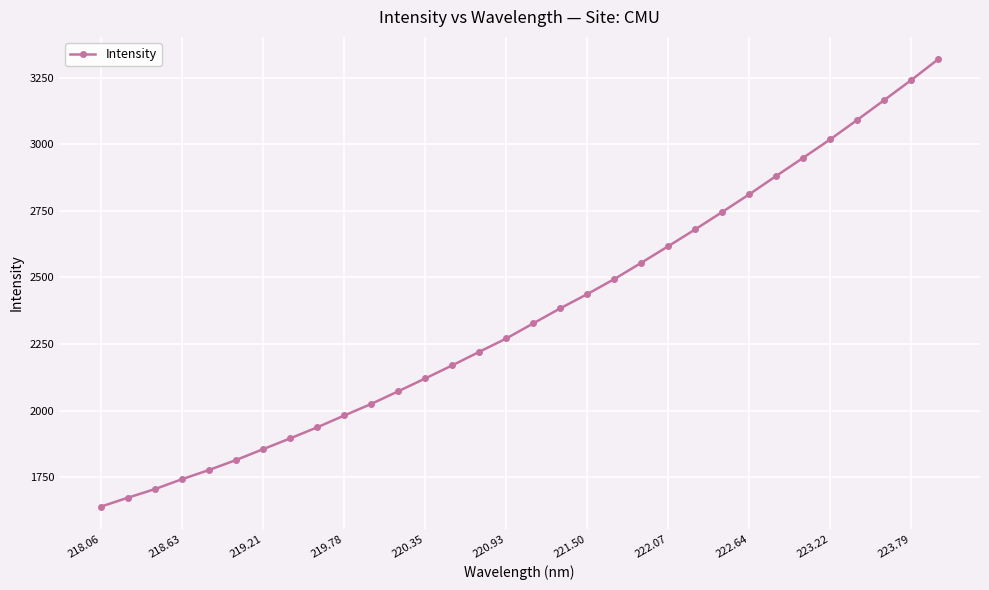

What is the minimum value shown in the chart?

1639.8